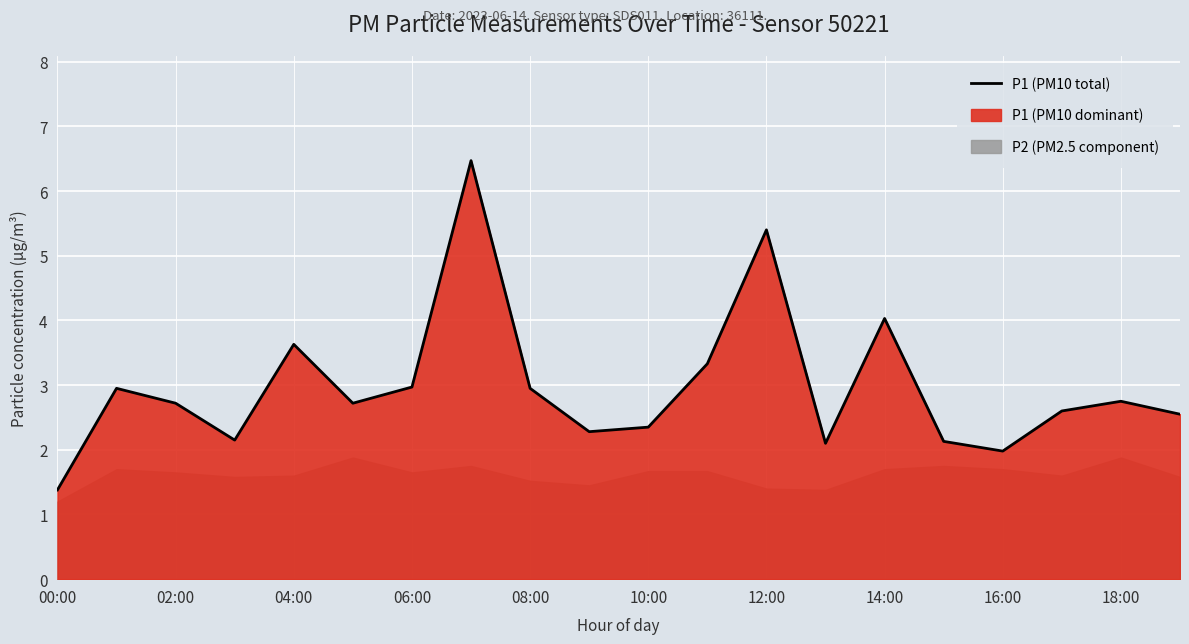

What is the highest value of the P1 (PM10 total) series?

6.5